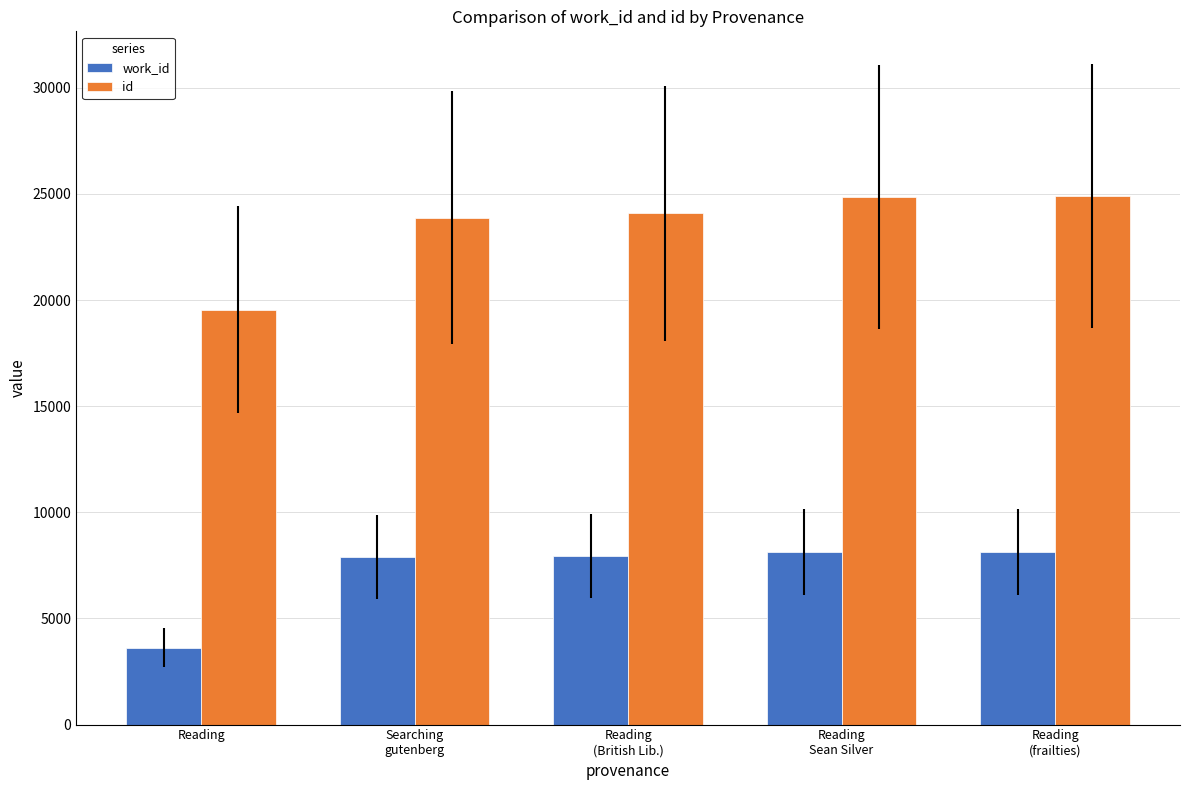

How many data points in id are less than 24087?

2